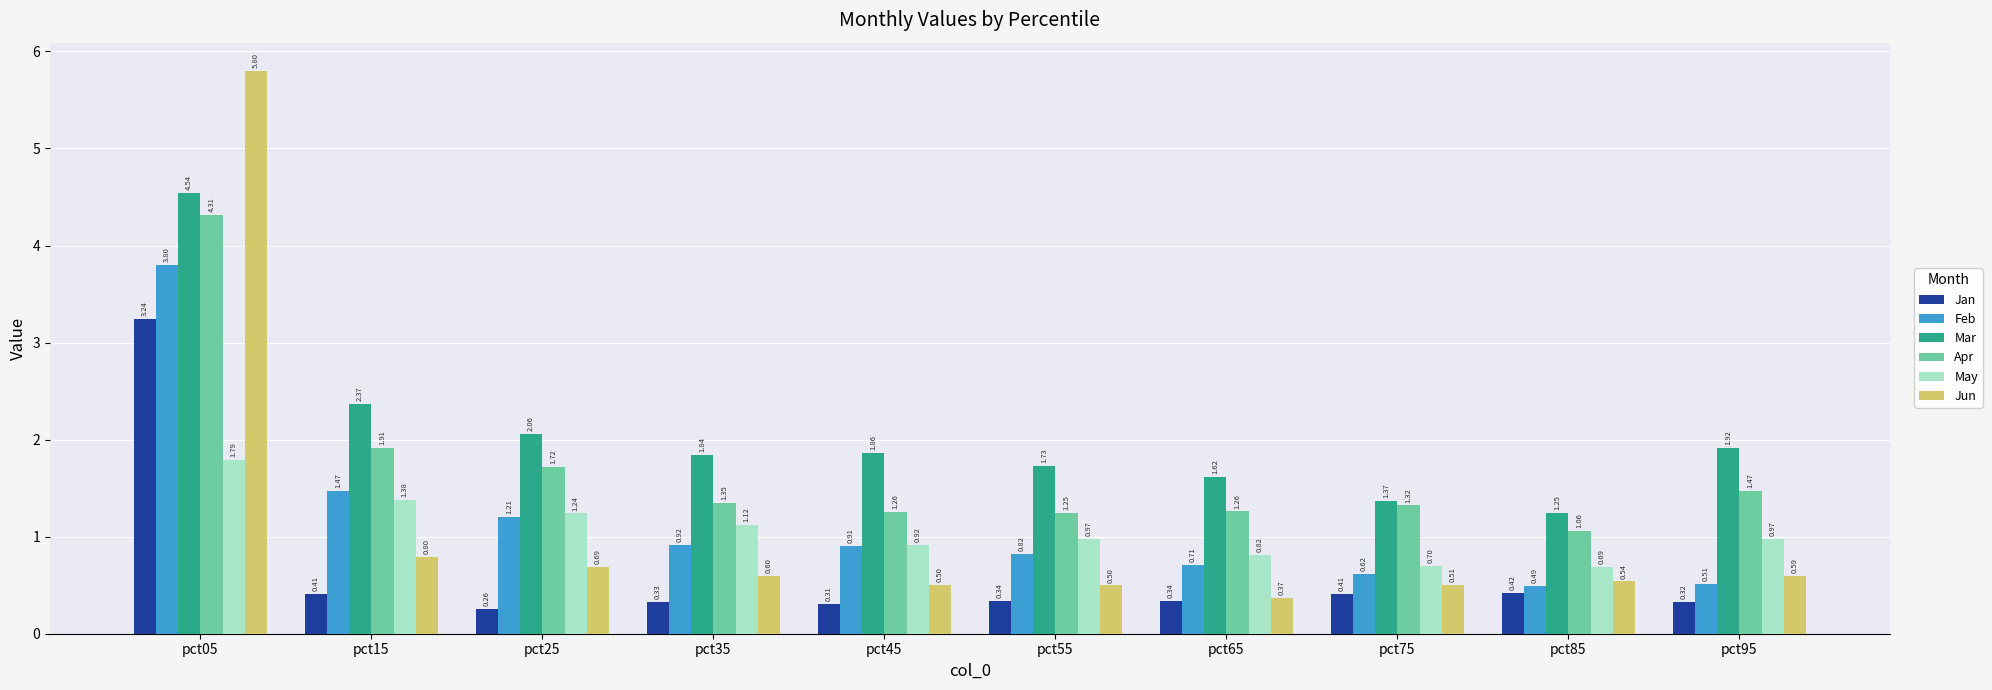

How many groups of bars are there?

10